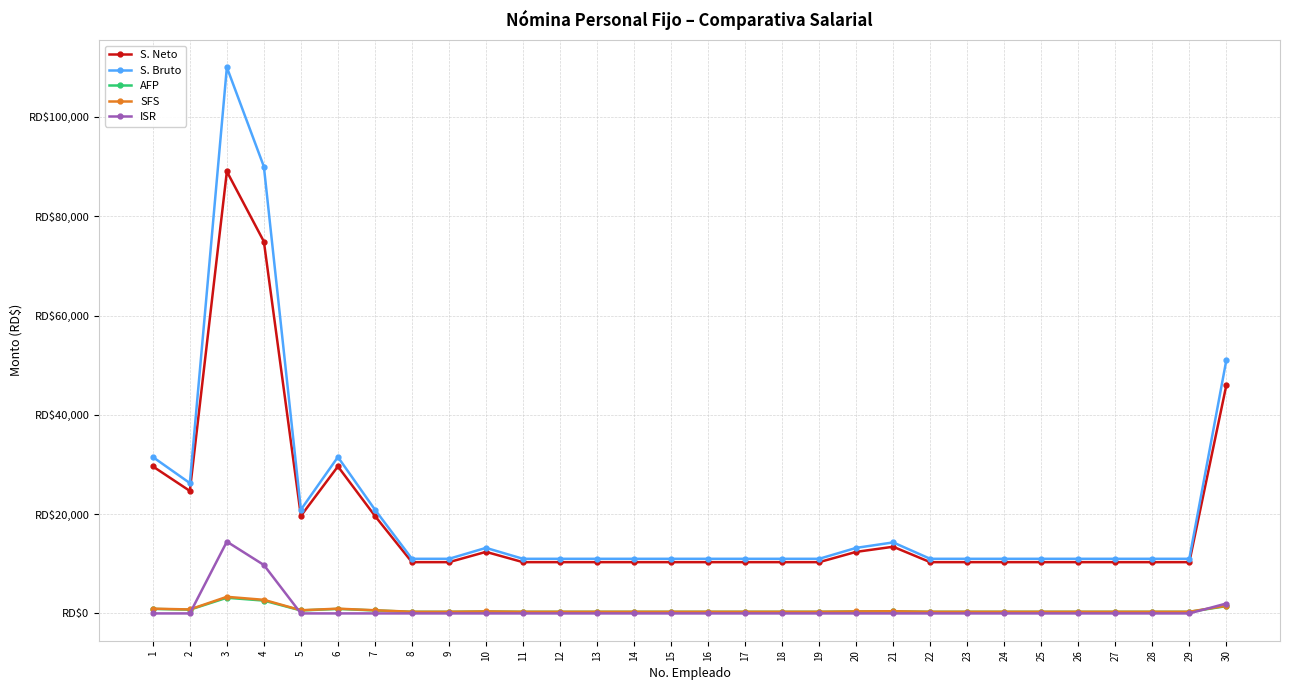

What is the maximum value shown in the chart?

110000.0